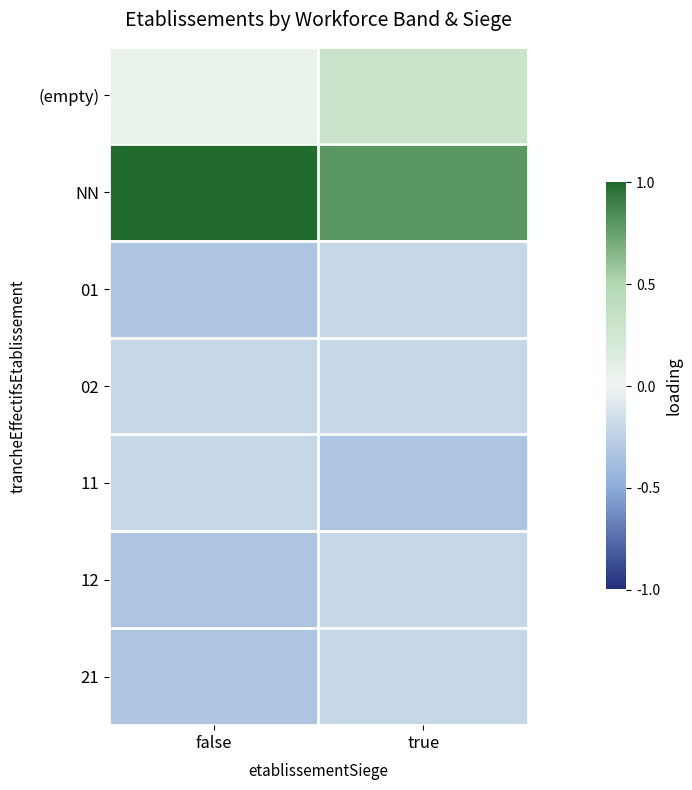

What is the difference between the highest and lowest values at false?

1.3